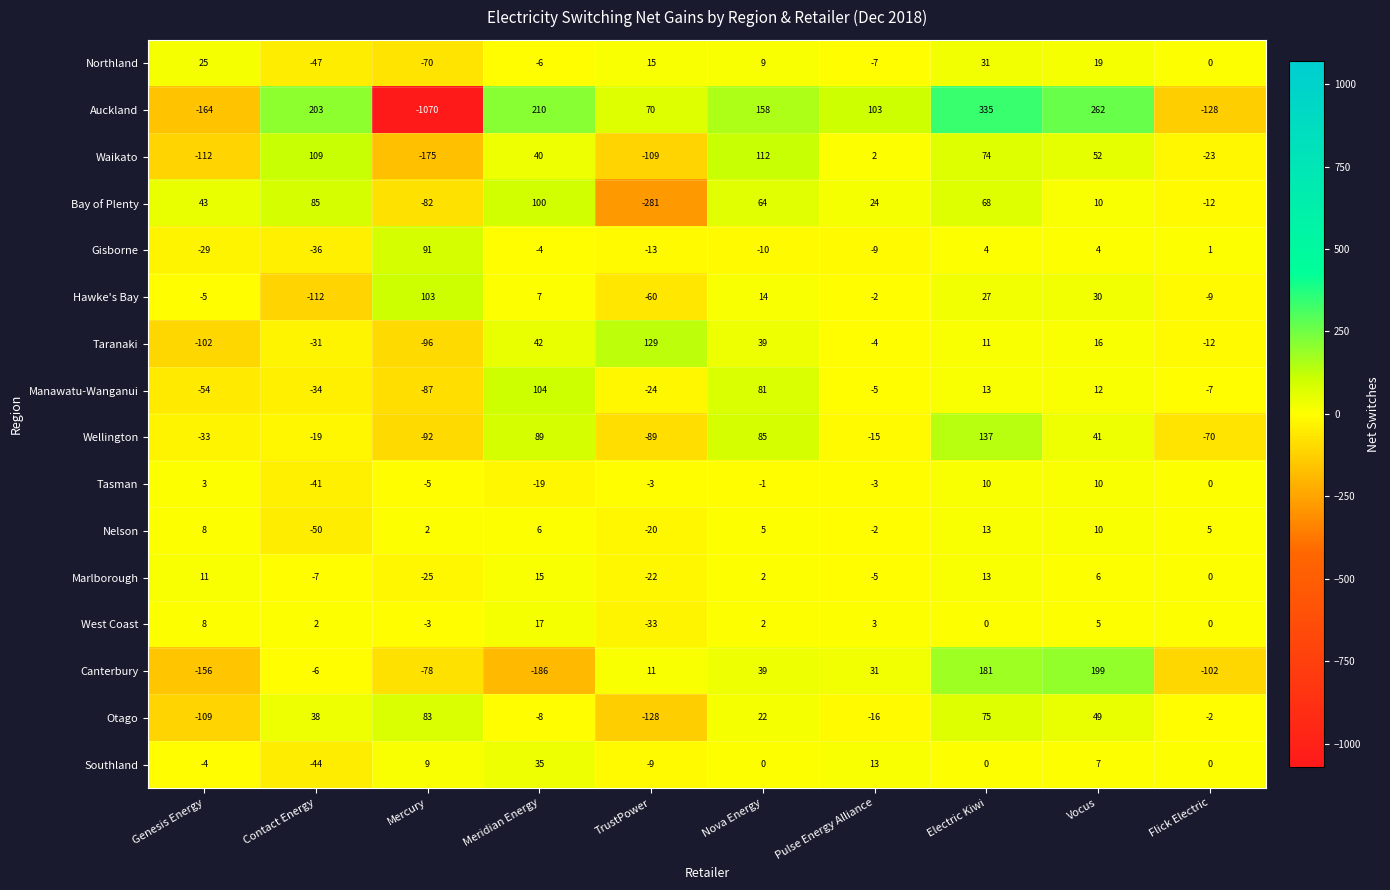

Rank the series by their maximum value, from highest to lowest.

Auckland, Canterbury, Wellington, Taranaki, Waikato, Manawatu-Wanganui, Hawke's Bay, Bay of Plenty, Gisborne, Otago, Southland, Northland, West Coast, Marlborough, Nelson, Tasman